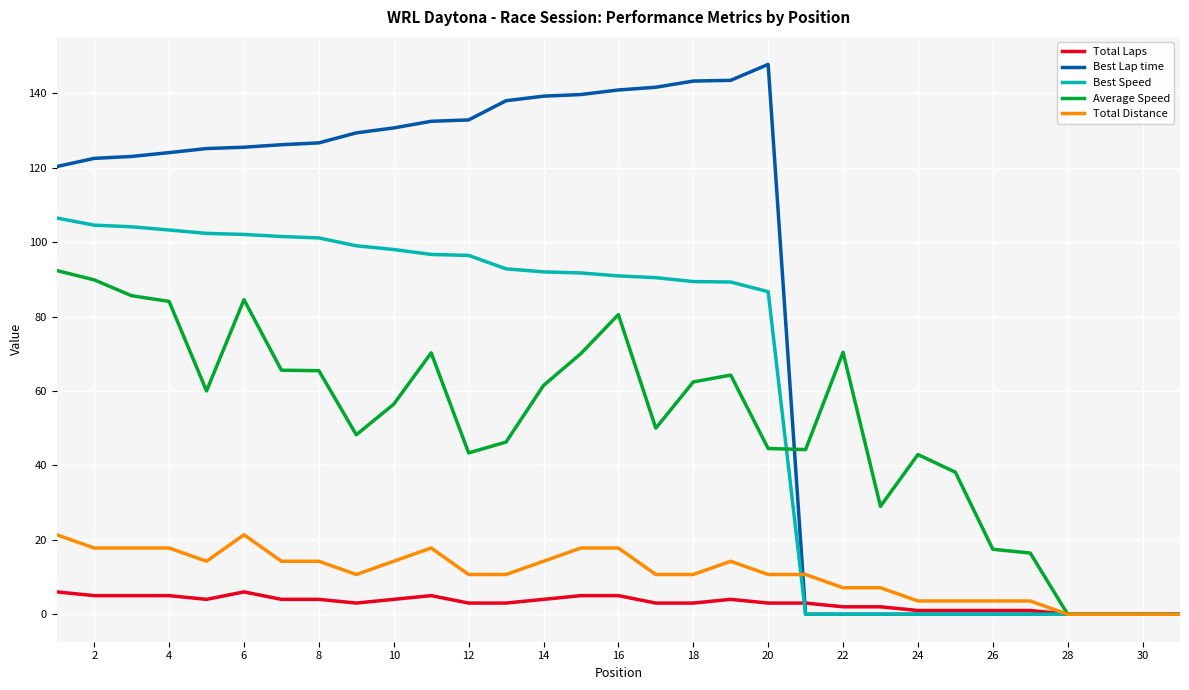

What is the difference between the maximum and minimum values in the Total Distance series?

21.4